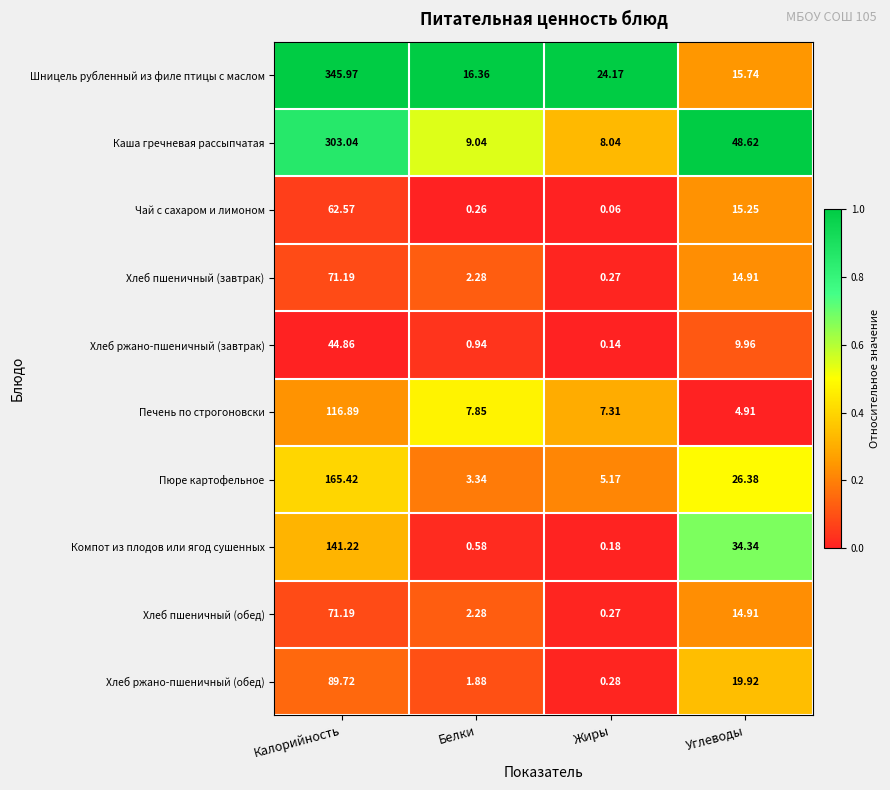

Which category has the lowest value in the Шницель рубленный из филе птицы с маслом series?

Углеводы